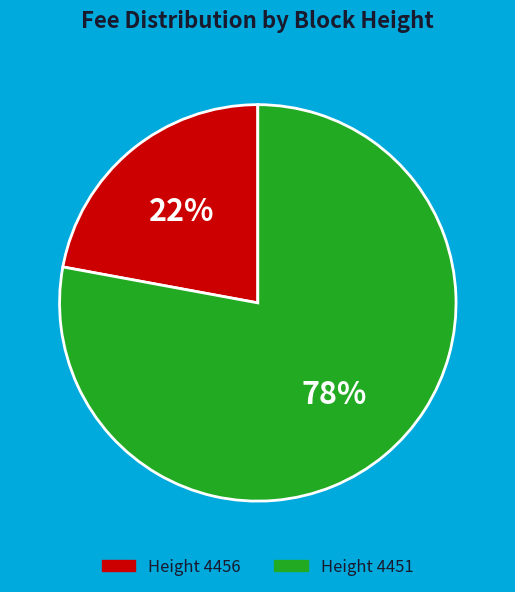

To the nearest percent, what is the combined percentage of Height 4451 and Height 4456?

100%